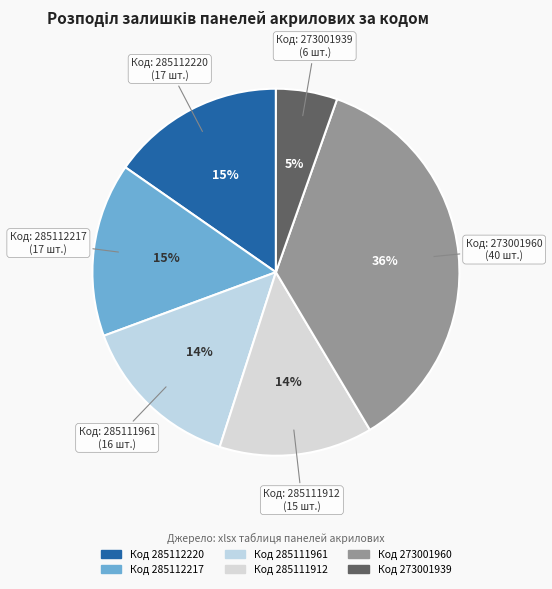

Which category has the biggest portion of the pie?

273001960